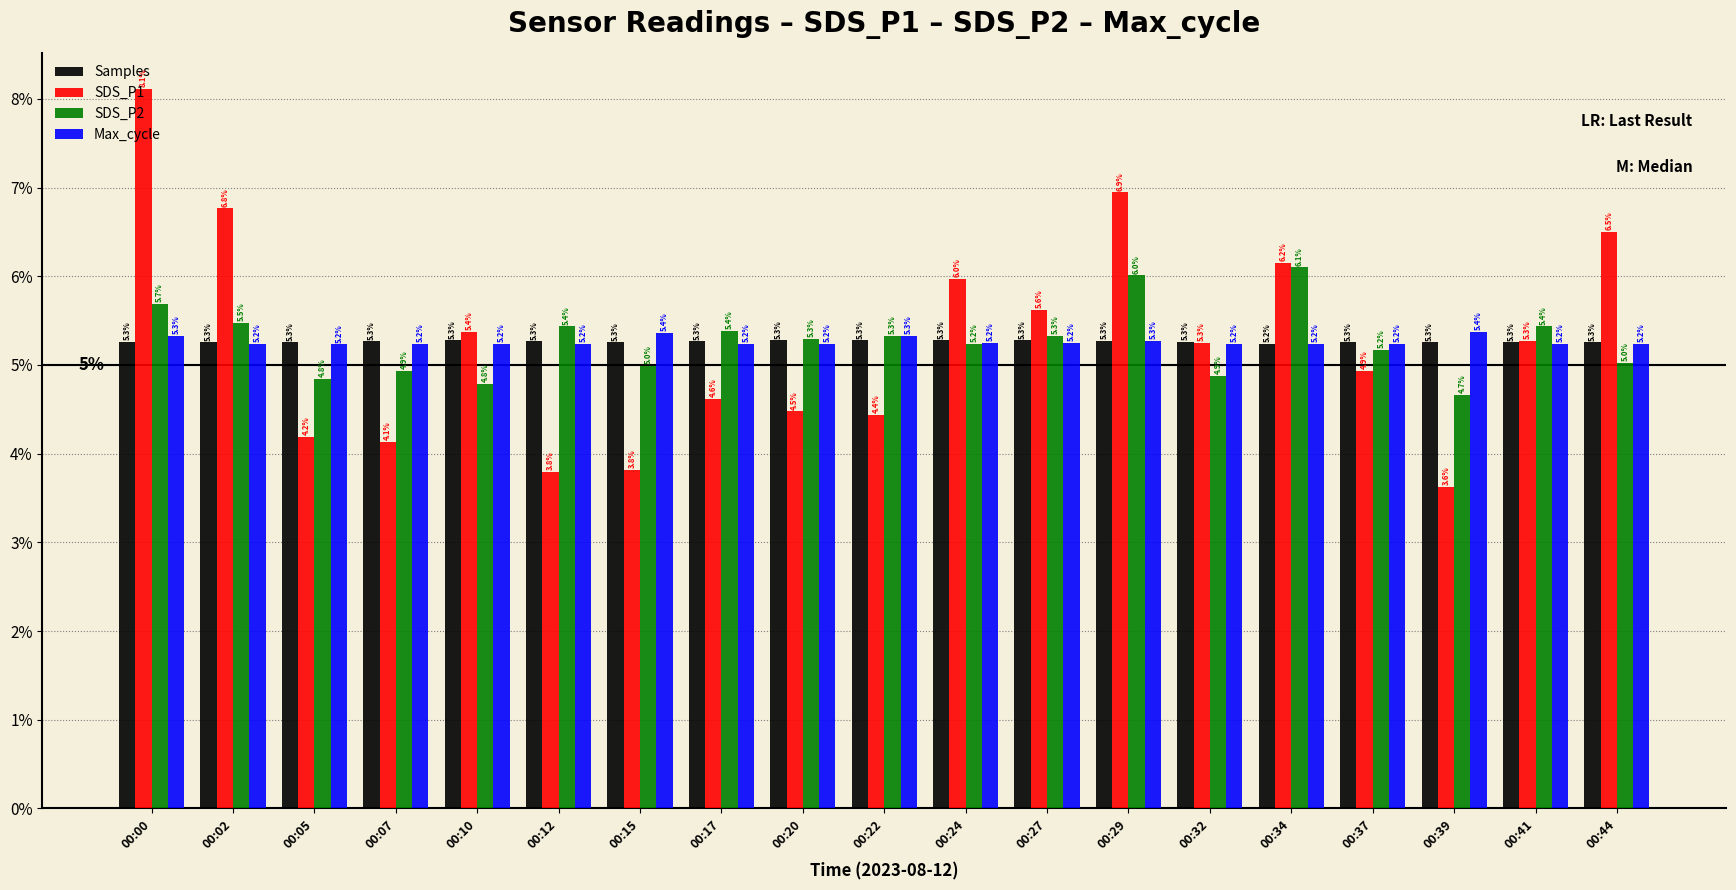

Reading left to right, list all the values displayed in this chart.

Samples: 0.1	0.1	0.1	0.1	0.1	0.1	0.1	0.1	0.1	0.1	0.1	0.1	0.1	0.1	0.1	0.1	0.1	0.1	0.1
SDS_P1: 0.1	0.1	0.0	0.0	0.1	0.0	0.0	0.0	0.0	0.0	0.1	0.1	0.1	0.1	0.1	0.0	0.0	0.1	0.1
SDS_P2: 0.1	0.1	0.0	0.0	0.0	0.1	0.0	0.1	0.1	0.1	0.1	0.1	0.1	0.0	0.1	0.1	0.0	0.1	0.1
Max_cycle: 0.1	0.1	0.1	0.1	0.1	0.1	0.1	0.1	0.1	0.1	0.1	0.1	0.1	0.1	0.1	0.1	0.1	0.1	0.1